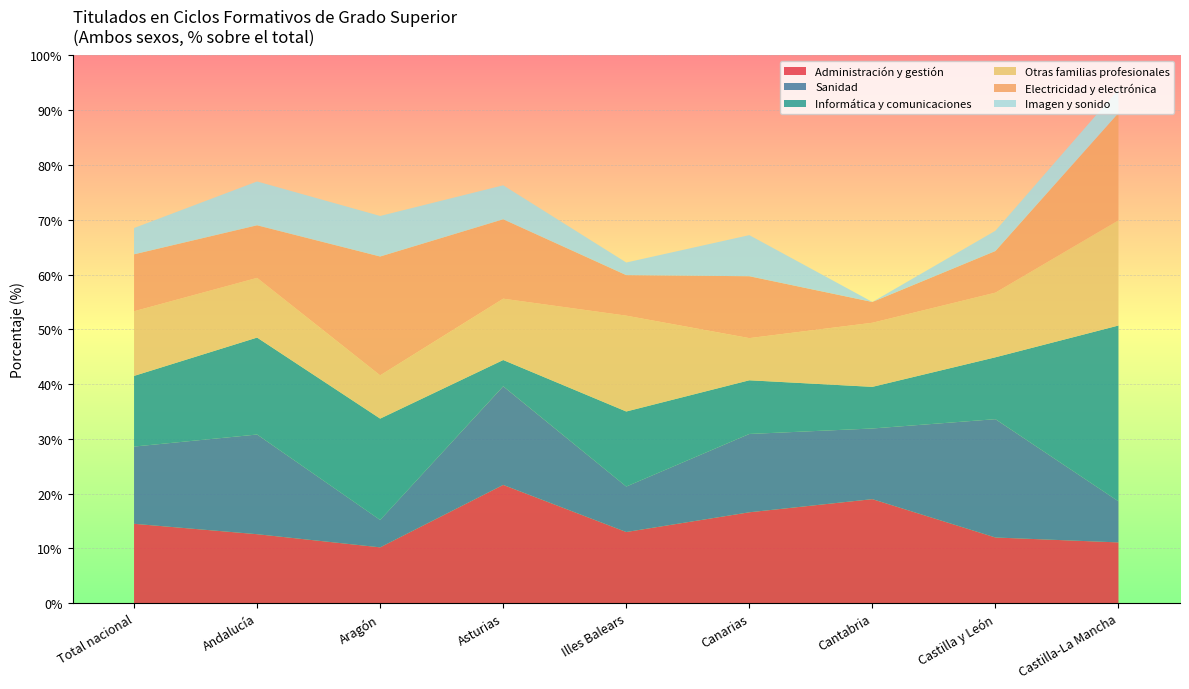

Reading left to right, extract all data points from this chart.

Administración y gestión: 14.5	12.6	10.2	21.6	13.0	16.6	19.0	12.0	11.1
Sanidad: 14.1	18.2	5.0	18.0	8.3	14.3	12.9	21.6	7.5
Informática y comunicaciones: 12.9	17.7	18.5	4.8	13.7	9.8	7.6	11.3	32.1
Otras familias profesionales: 11.8	10.9	7.9	11.2	17.5	7.7	11.7	11.8	19.2
Electricidad y electrónica: 10.4	9.6	21.7	14.5	7.4	11.3	3.8	7.6	19.6
Imagen y sonido: 4.8	8.0	7.4	6.2	2.3	7.5	0.0	3.7	4.3